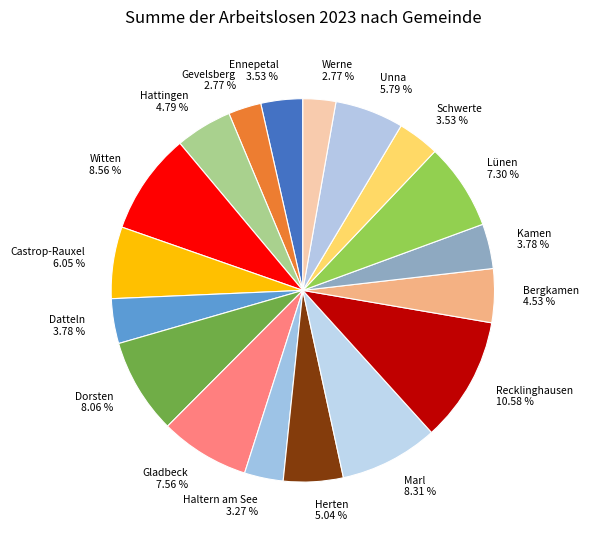

Which has a higher value, Recklinghausen 10.58 % or Ennepetal 3.53 %?

Recklinghausen 10.58 %